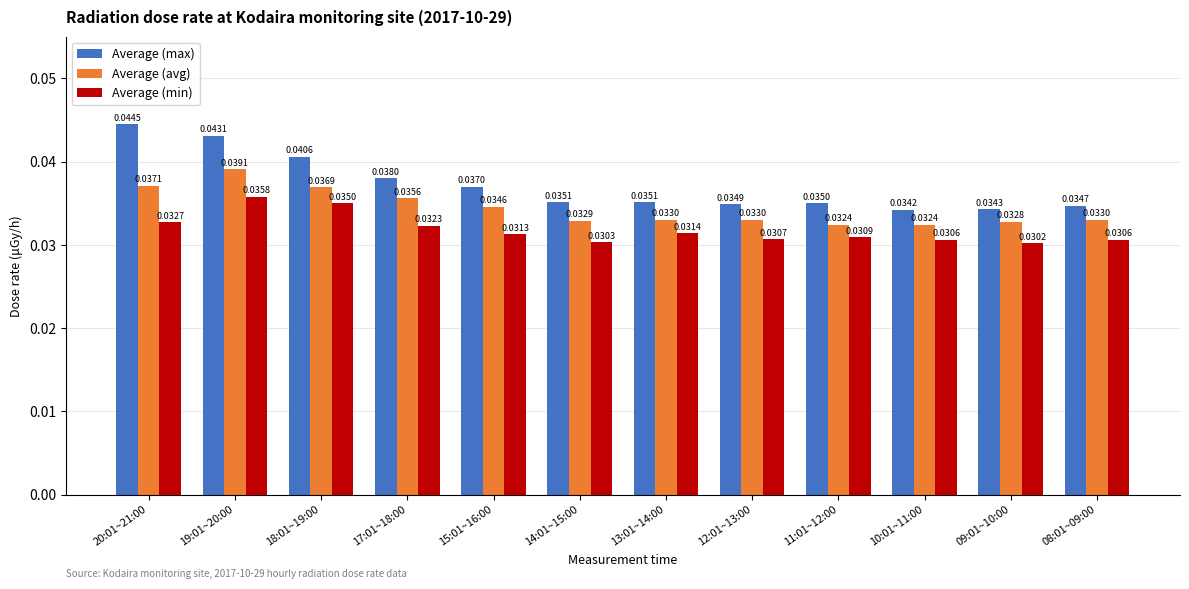

At which category is the sum across all series the highest?

19:01~20:00